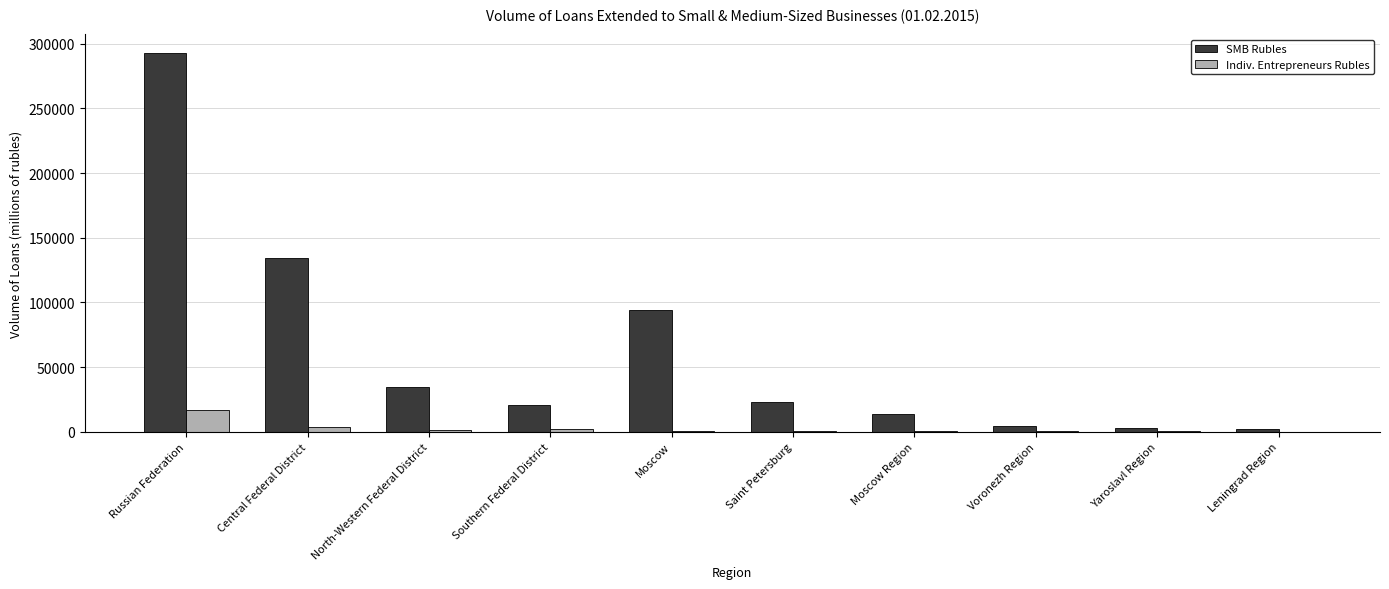

Is it true that Indiv. Entrepreneurs Rubles equals 17036 at Russian Federation?

True